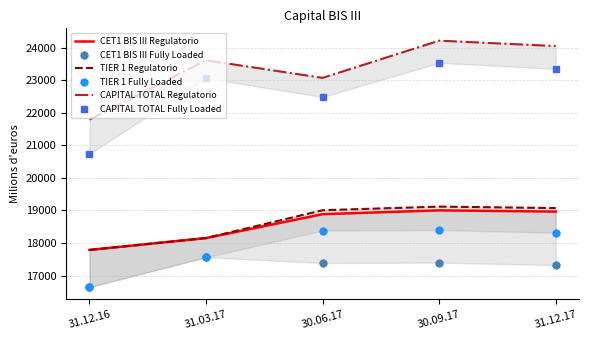

What is the difference between the maximum and minimum values in the TIER 1 Fully Loaded series?

1751.0